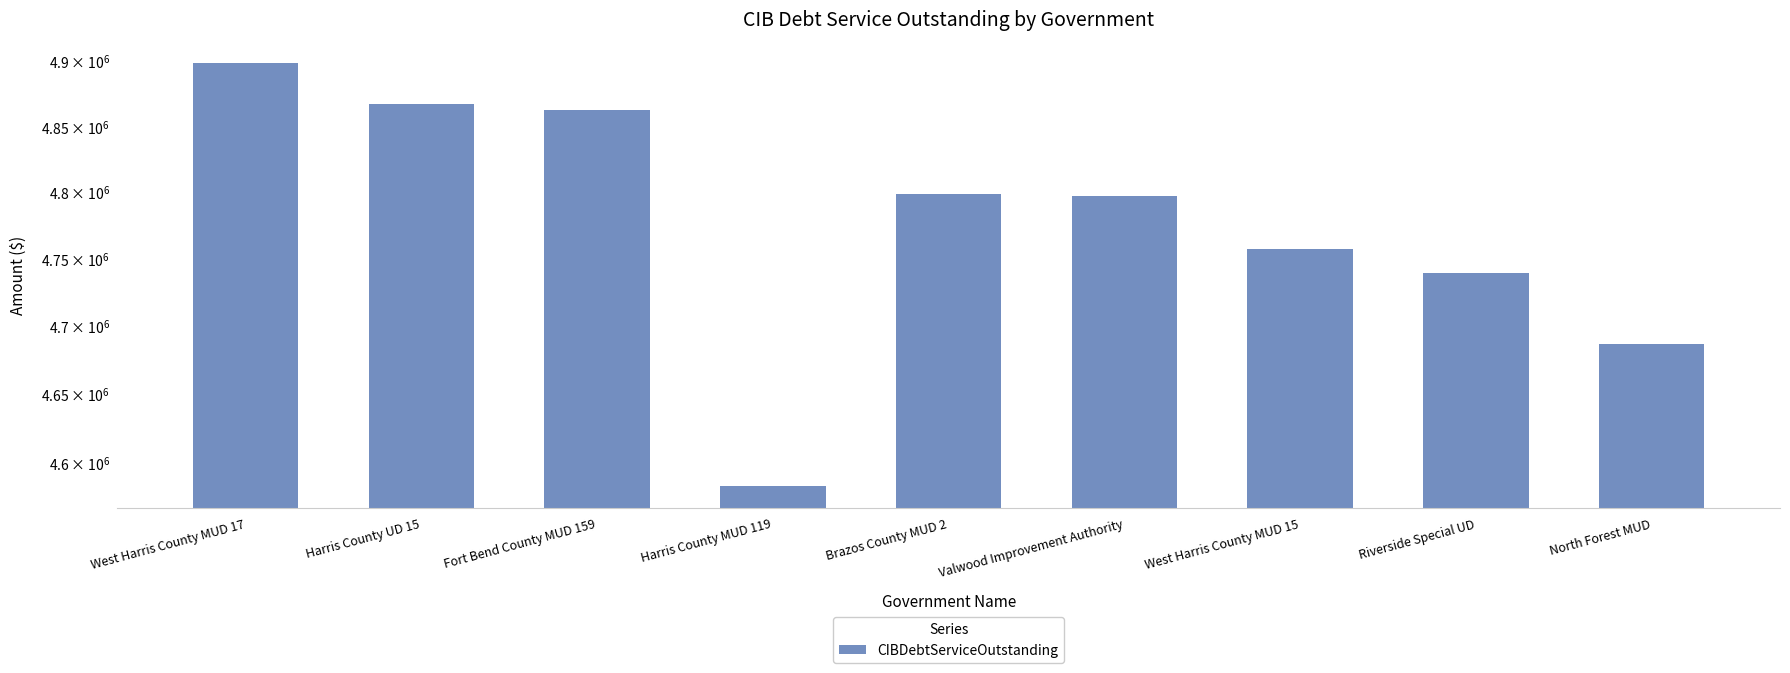

What is the sum of all values?

42987898.4